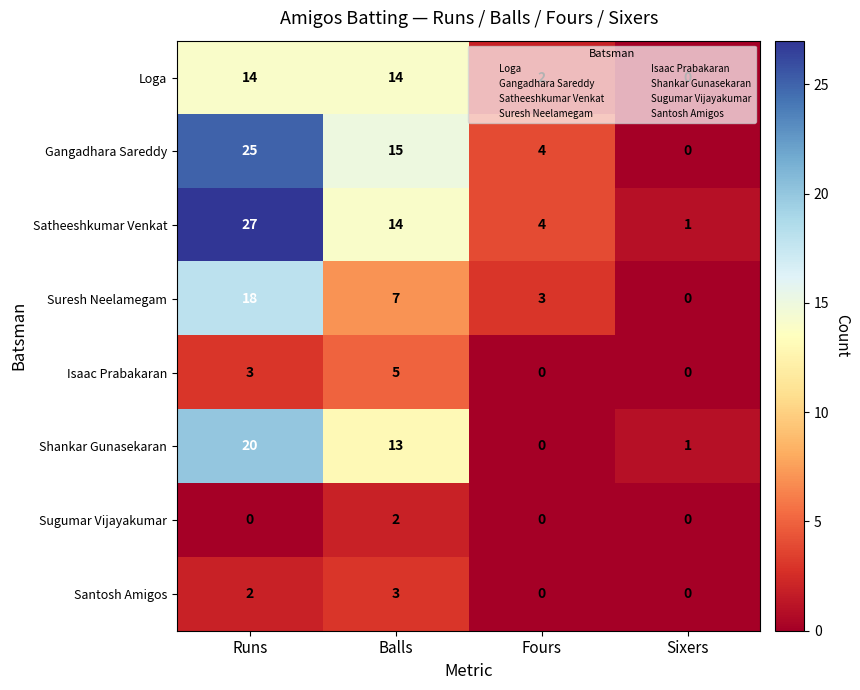

What is the total value across all series at Sixers?

2